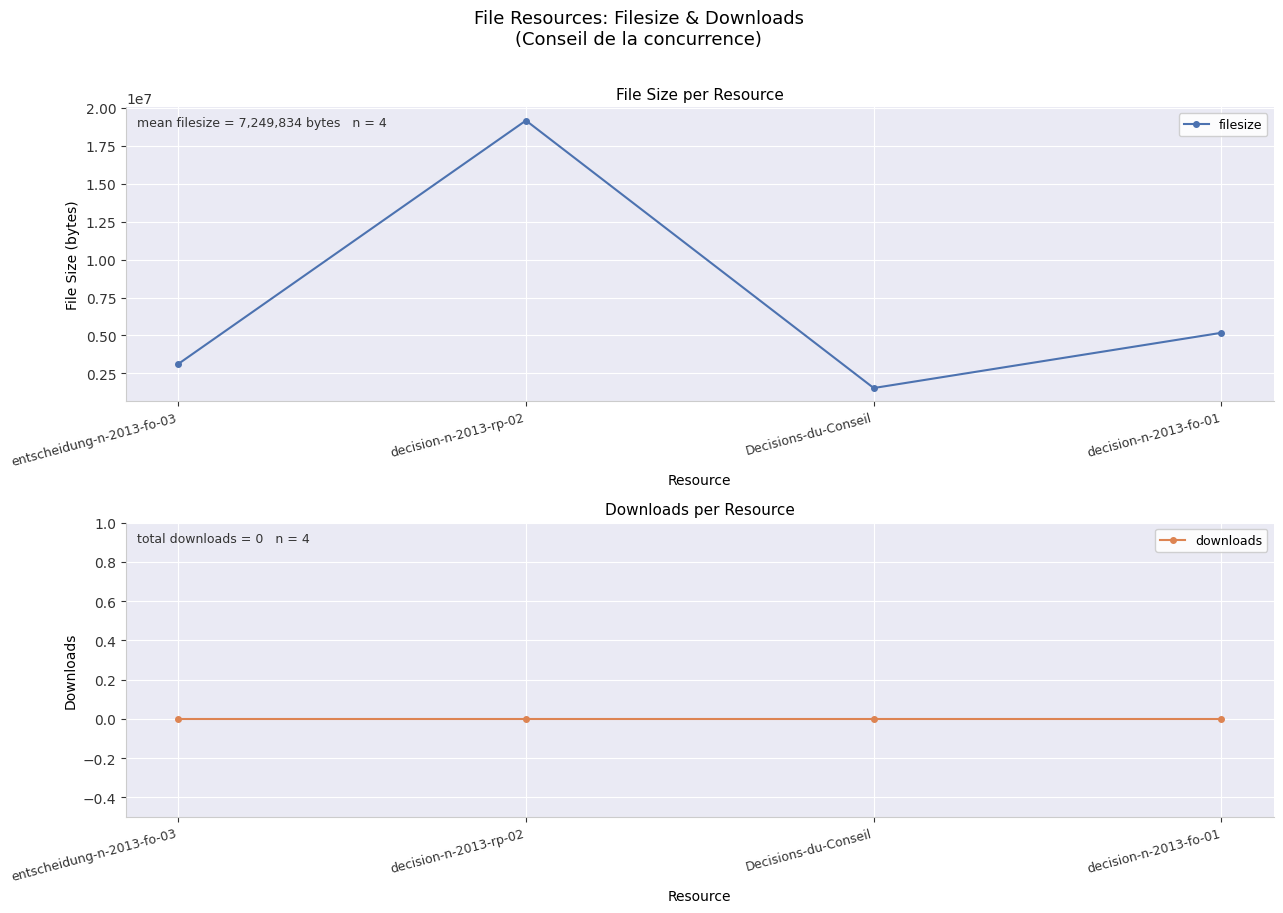

Which series changed the most between decision-n-2013-rp-02 and Decisions-du-Conseil?

filesize